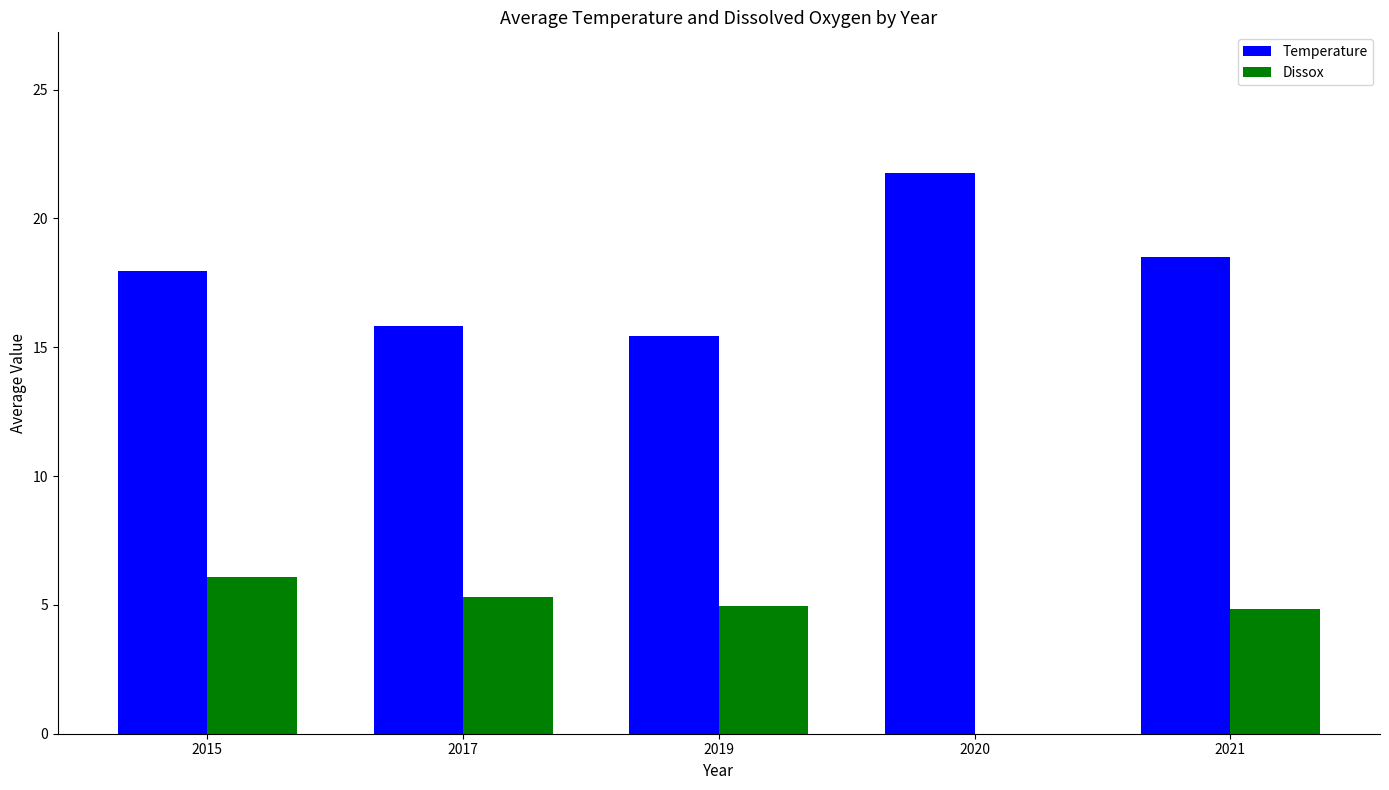

The Temperature series shows 21.8 at 2020. True or false?

True